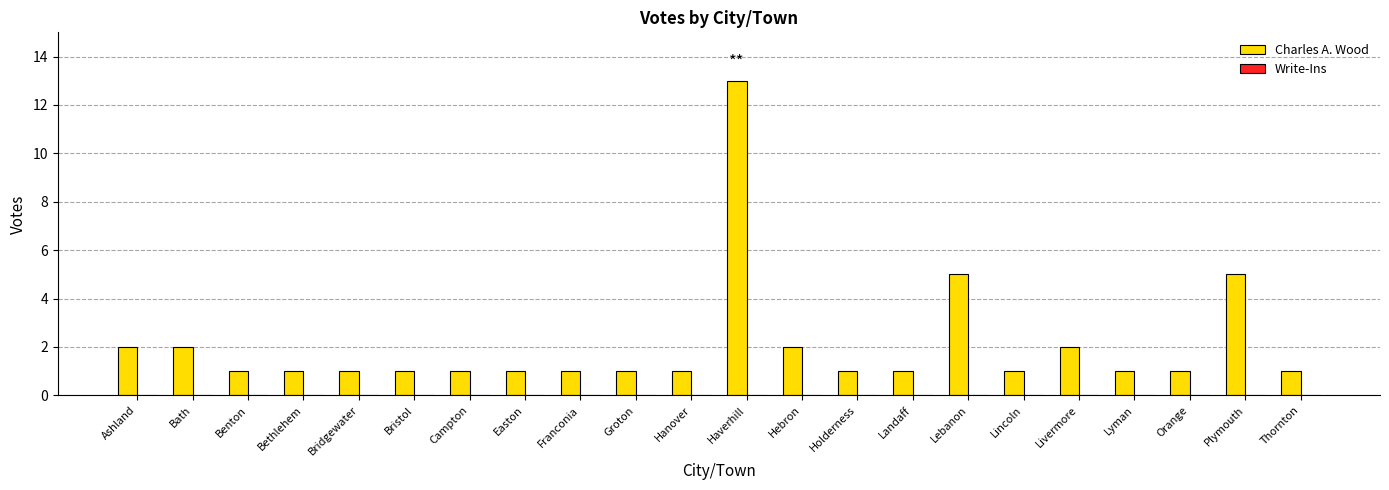

Read the value at Lebanon.

5